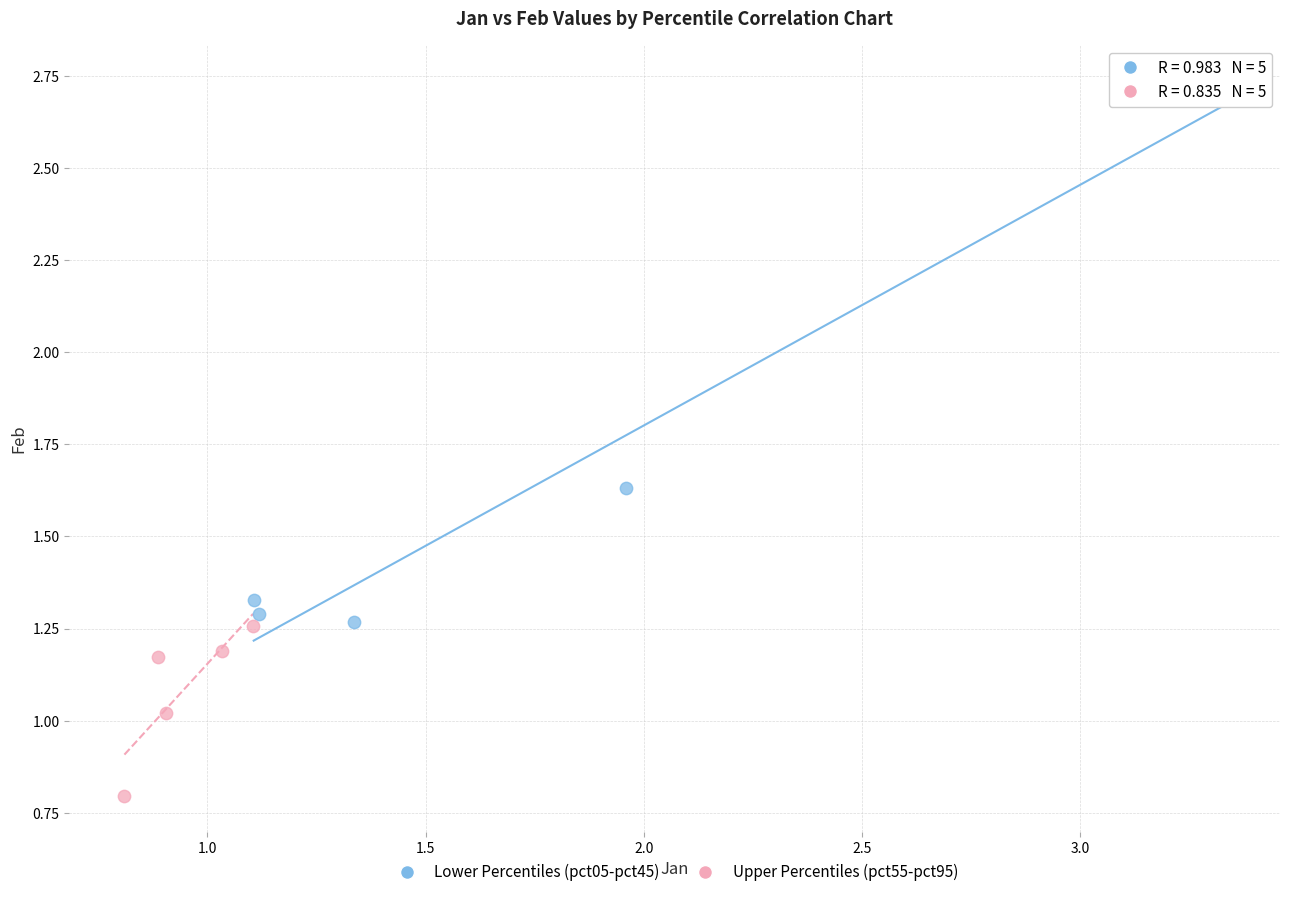

Which series contains the highest Y value?

Lower Percentiles (pct05-pct45)